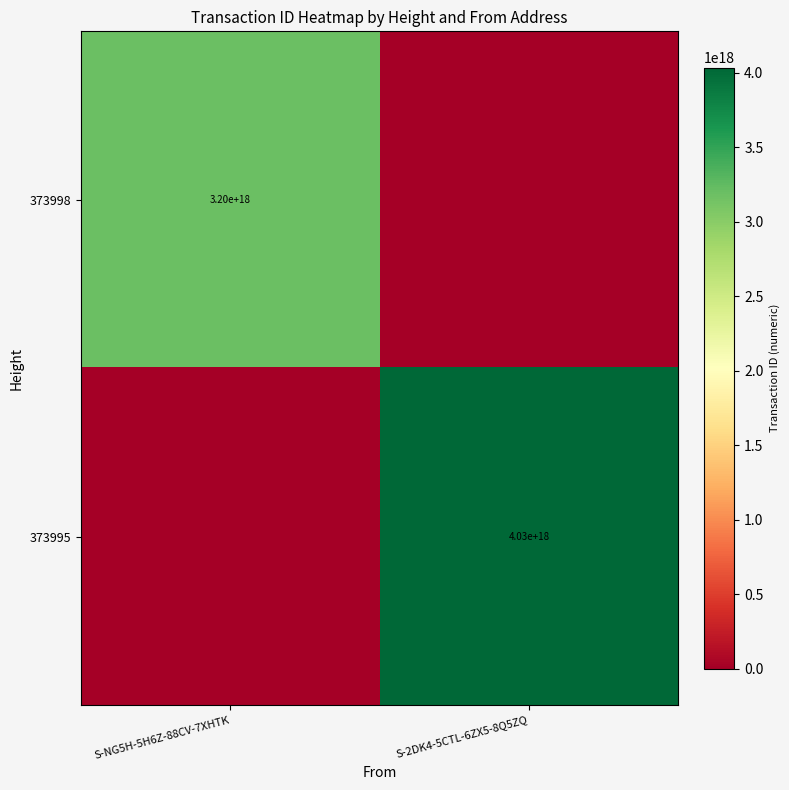

The value of 373998 at S-NG5H-5H6Z-88CV-7XHTK is 5366573707626861568. True or false?

False